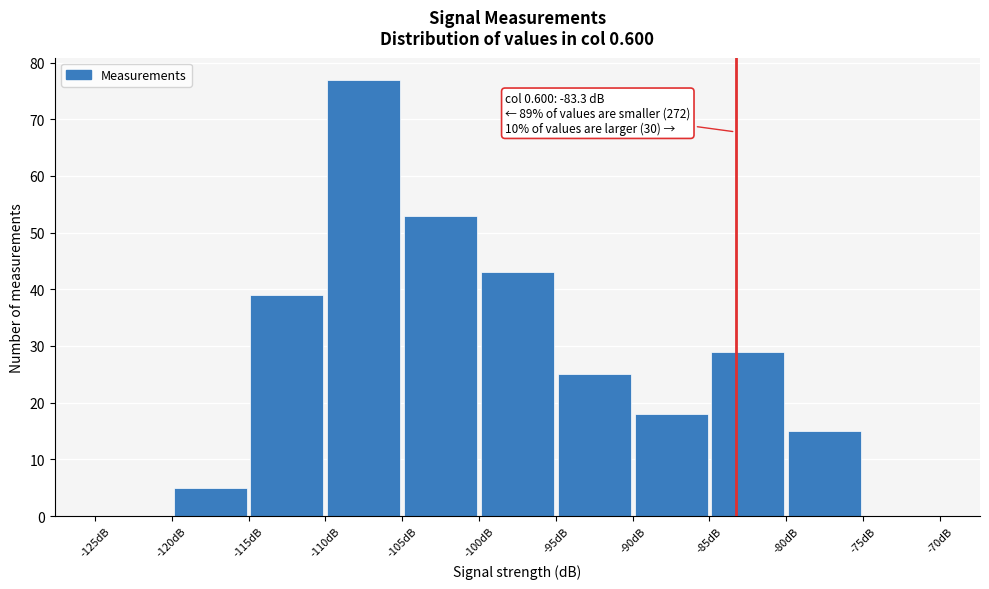

Over which range of the x-axis is the bar tallest?

-110 to -105